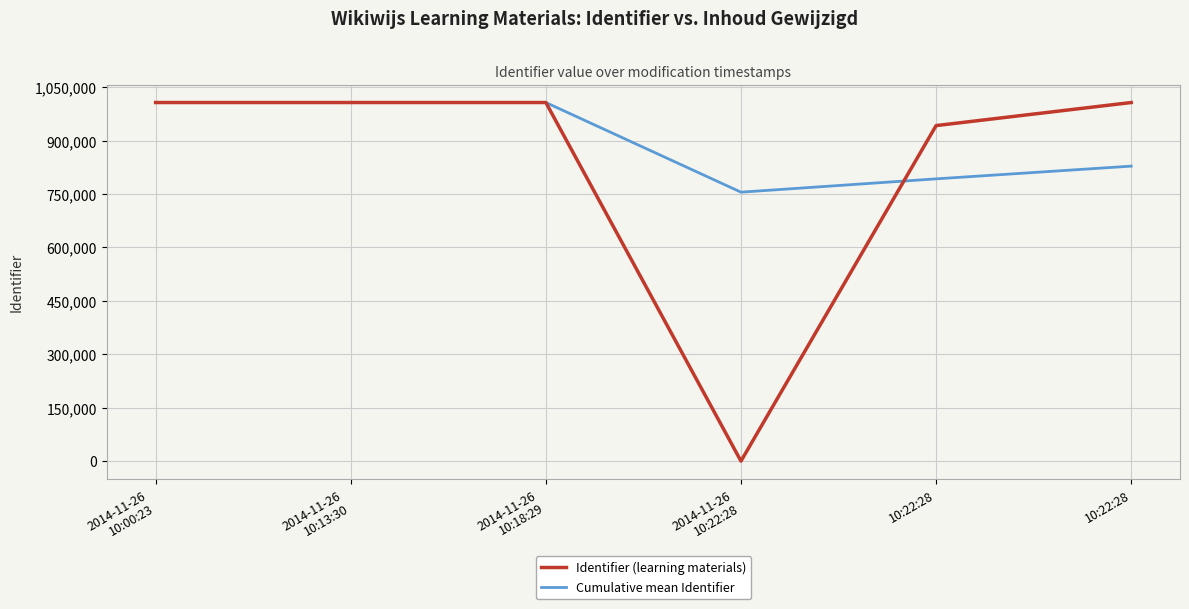

What is the sum of all Cumulative mean Identifier values?

5396252.0